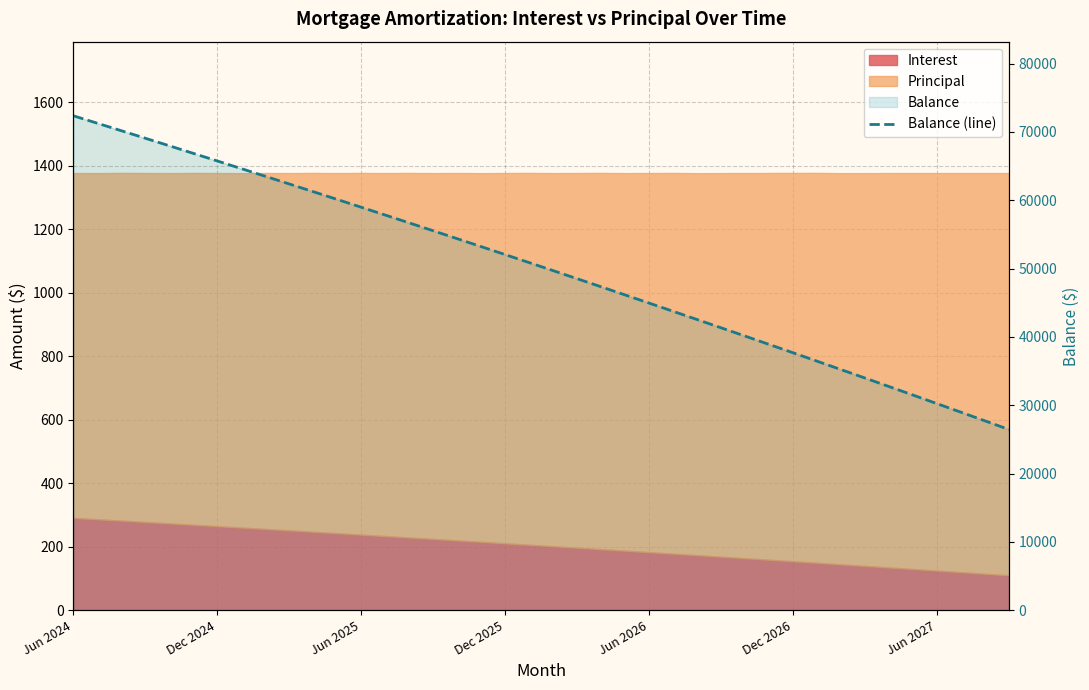

What position from the left is Jun 2025?

3